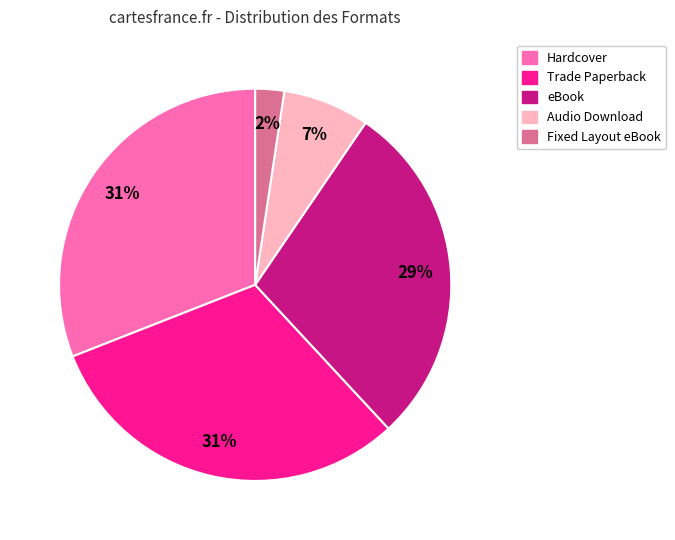

Approximately how many times larger is the value at Hardcover compared to eBook?

1.1